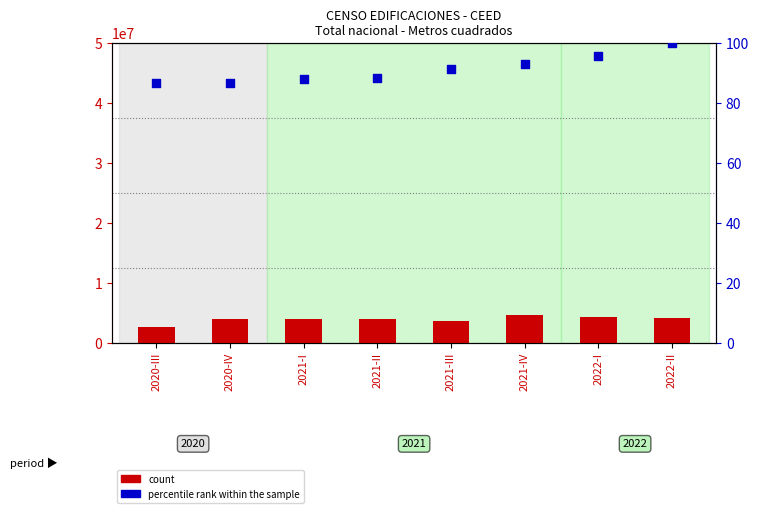

At which category is the sum across all series the highest?

2021-IV